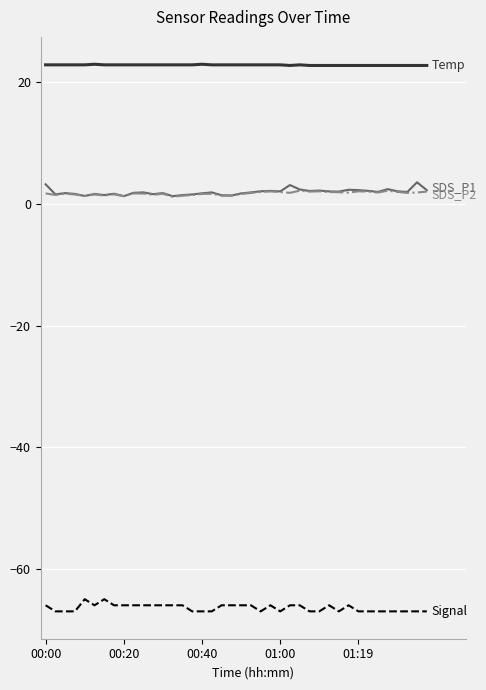

What is the maximum value shown in the chart?

23.0